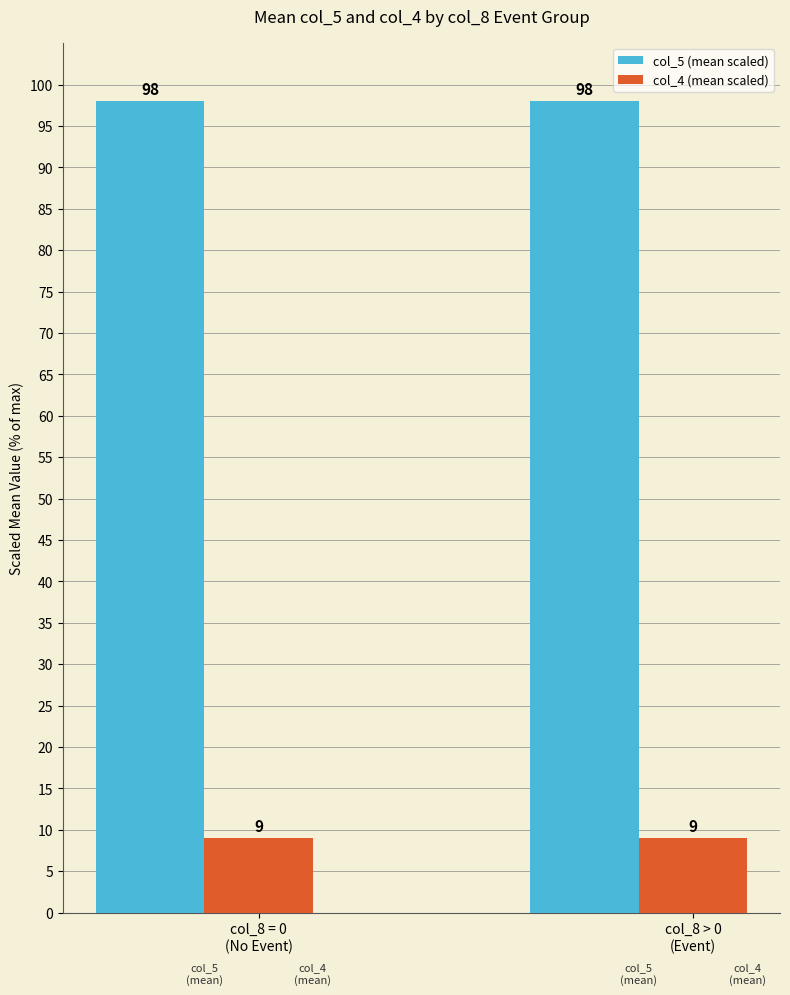

What is the smallest value displayed?

9